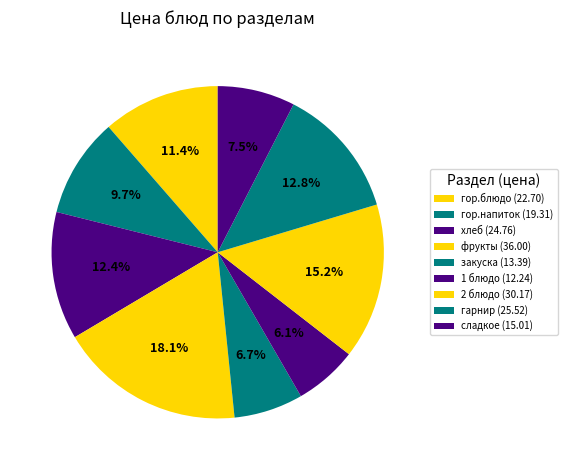

Which category has the smallest portion of the pie?

1 блюдо